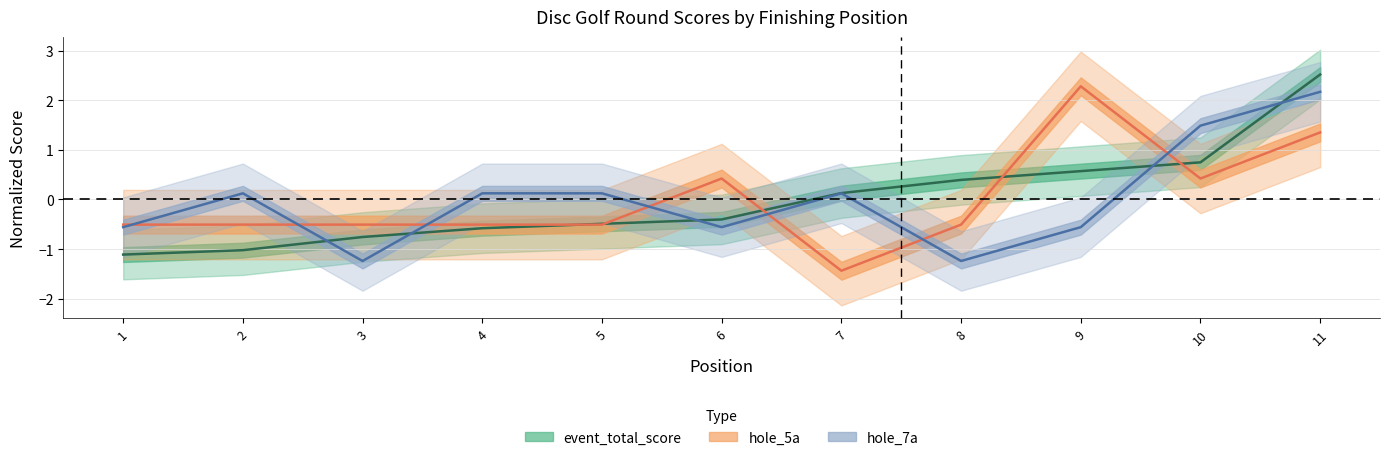

What are all the series names shown in the legend?

event_total_score, hole_5a, hole_7a